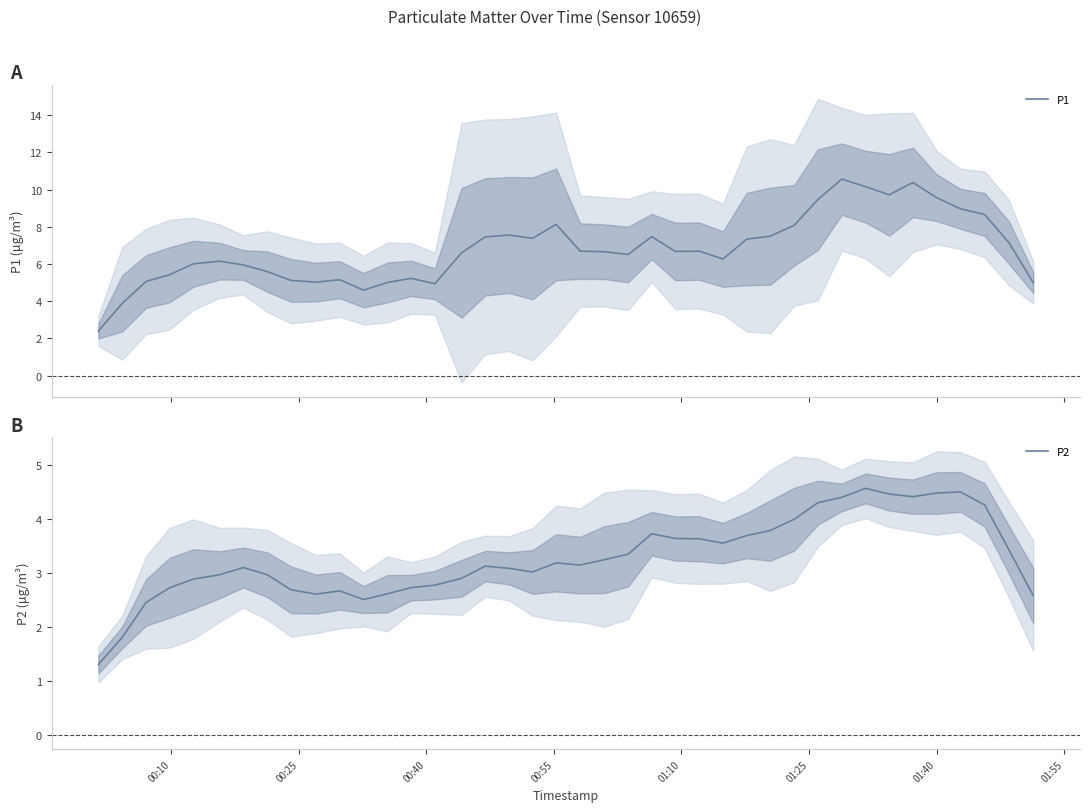

Reading left to right, transcribe all the data shown in this chart.

P1: 2.4	3.9	5.1	5.4	6.0	6.2	6.0	5.6	5.1	5.0	5.2	4.6	5.0	5.2	4.9	6.6	7.5	7.6	7.4	8.1	6.7	6.7	6.5	7.5	6.7	6.7	6.3	7.3	7.5	8.1	9.5	10.6	10.2	9.7	10.4	9.6	9.0	8.7	7.1	5.0
P2: 1.3	1.8	2.5	2.7	2.9	3.0	3.1	3.0	2.7	2.6	2.7	2.5	2.6	2.7	2.8	2.9	3.1	3.1	3.0	3.2	3.1	3.2	3.3	3.7	3.6	3.6	3.6	3.7	3.8	4.0	4.3	4.4	4.6	4.5	4.4	4.5	4.5	4.3	3.4	2.6